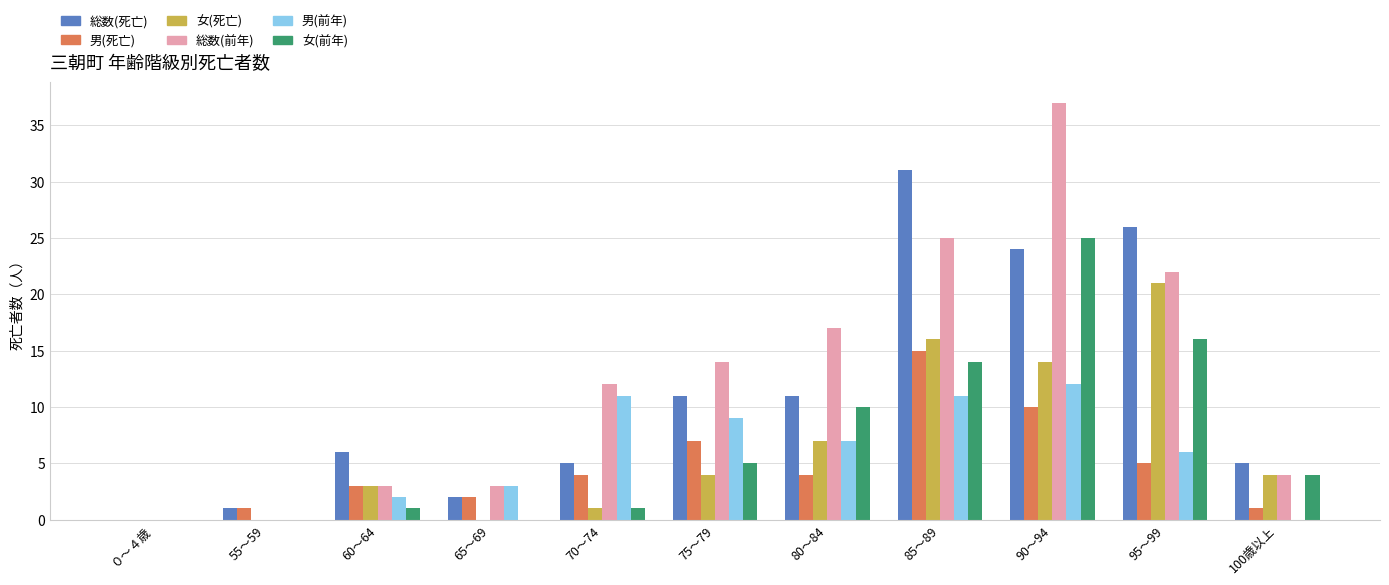

What value does the 男(死亡) series have at 90～94?

10